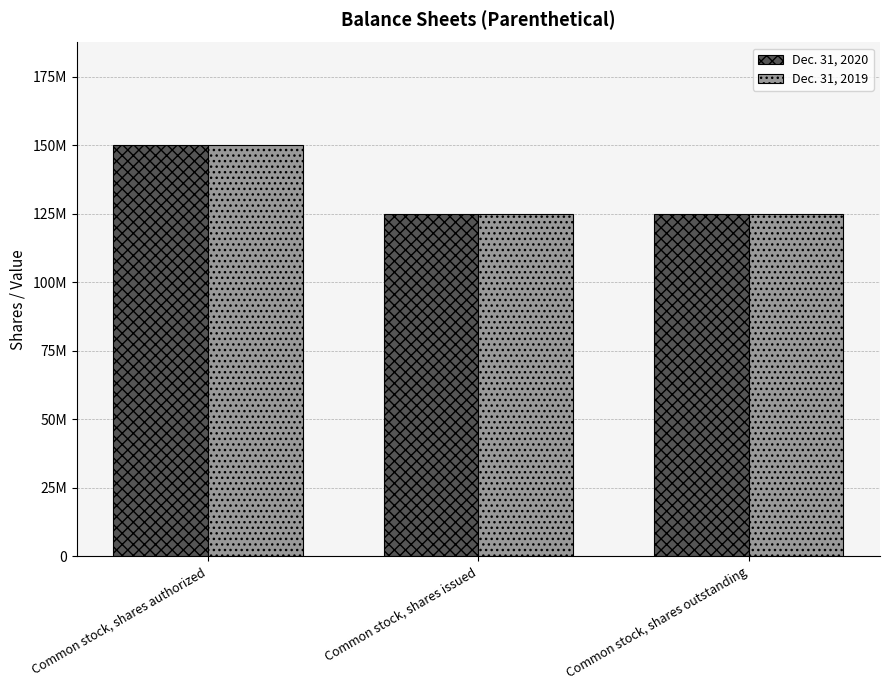

Is the value of Dec. 31, 2019 at Common stock, shares outstanding greater than the value of Dec. 31, 2020 at Common stock, shares outstanding?

No